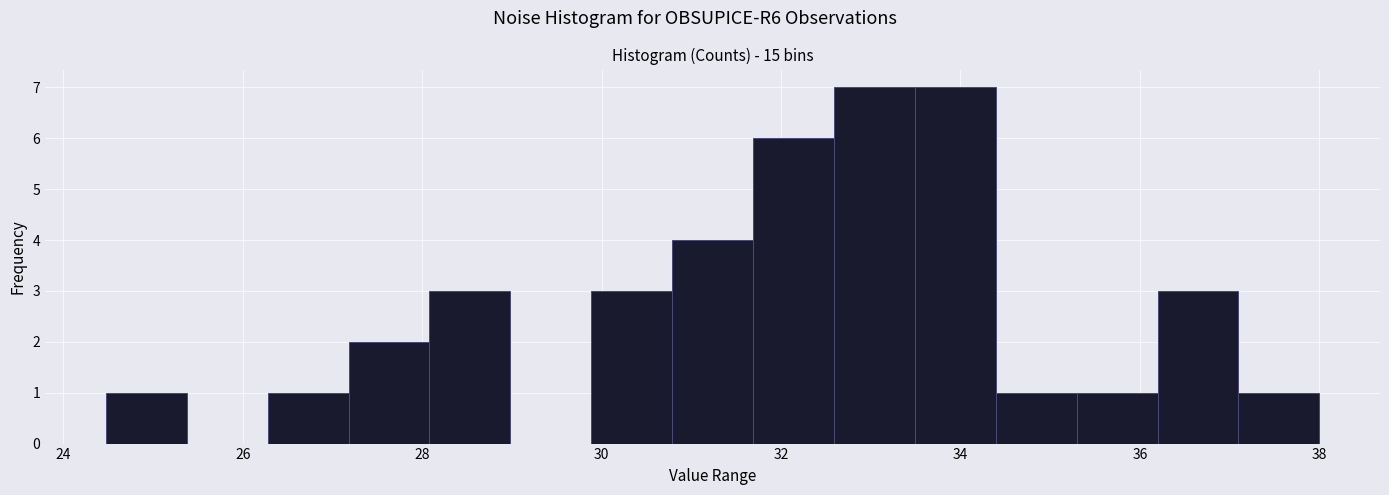

Reading left to right, list every bar in this chart as the range it spans on the x-axis followed by its height. Neither the bar edges nor the heights are printed on the chart, so give them approximately, as read against the axes.

24.4 to 25.4: 1
25.4 to 26.2: 0
26.2 to 27.2: 1
27.2 to 28.0: 2
28.0 to 29.0: 3
29.0 to 29.8: 0
29.8 to 30.8: 3
30.8 to 31.6: 4
31.6 to 32.6: 6
32.6 to 33.4: 7
33.4 to 34.4: 7
34.4 to 35.2: 1
35.2 to 36.2: 1
36.2 to 37.0: 3
37.0 to 38.0: 1